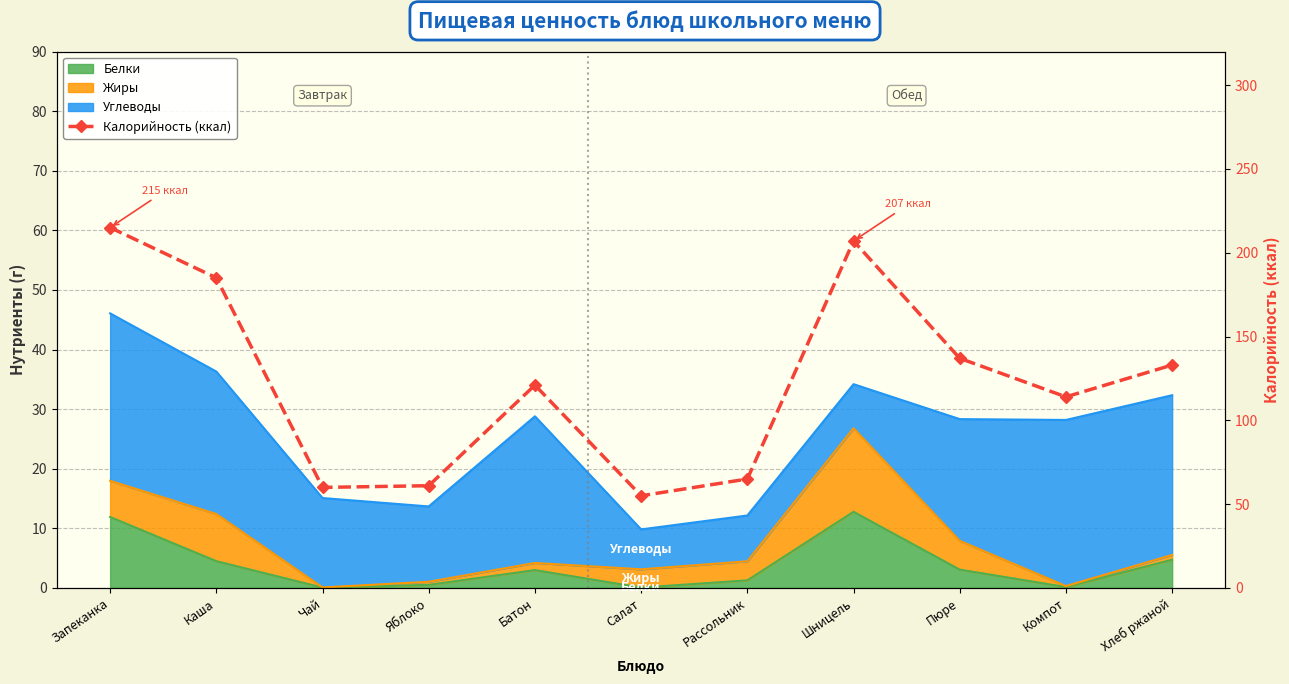

What is the difference between the values at Шницель and Компот?

93